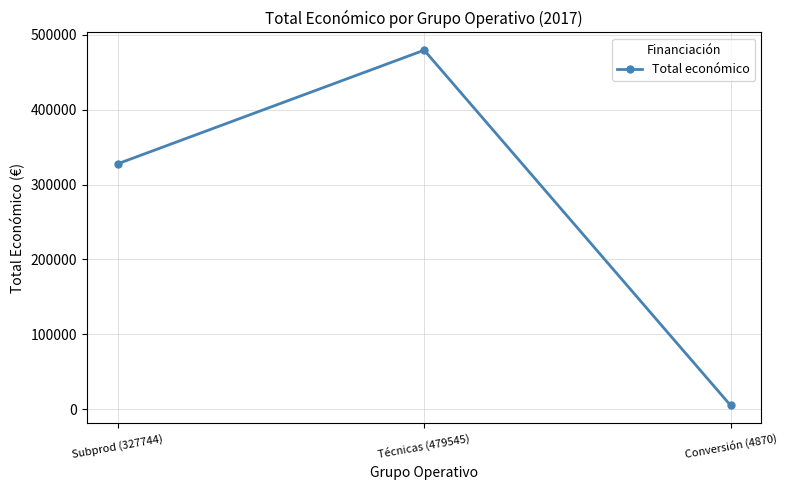

List the labels in order of value, smallest first.

Conversión (4870), Subprod (327744), Técnicas (479545)